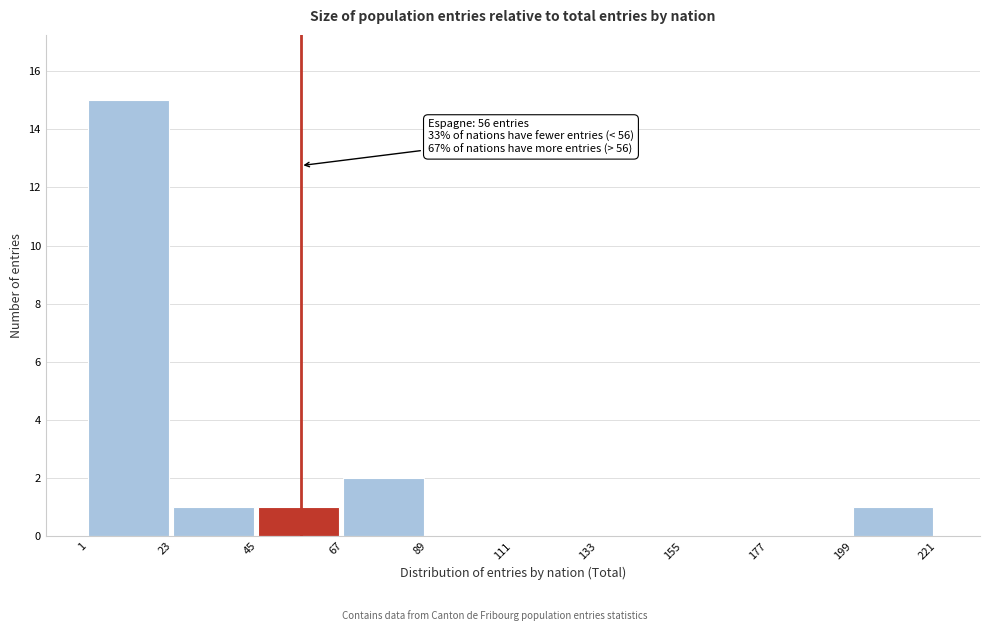

Which range on the x-axis has the tallest bar?

1 to 23